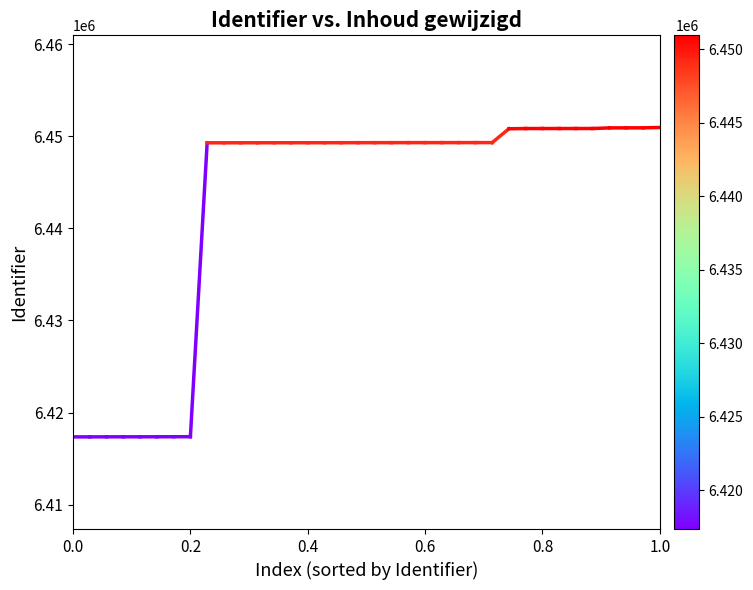

How many lines are shown in the chart?

1